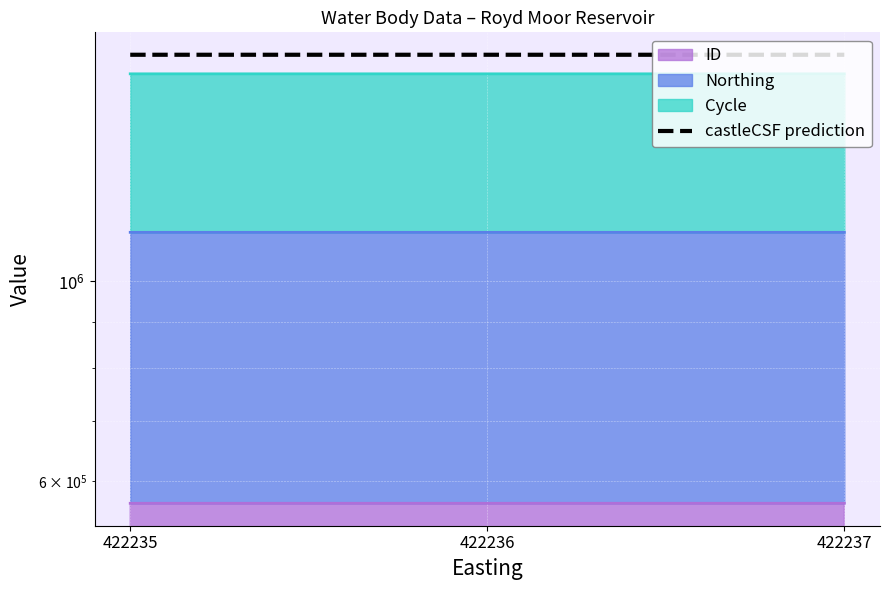

Which label corresponds to the smallest value in the chart?

422237